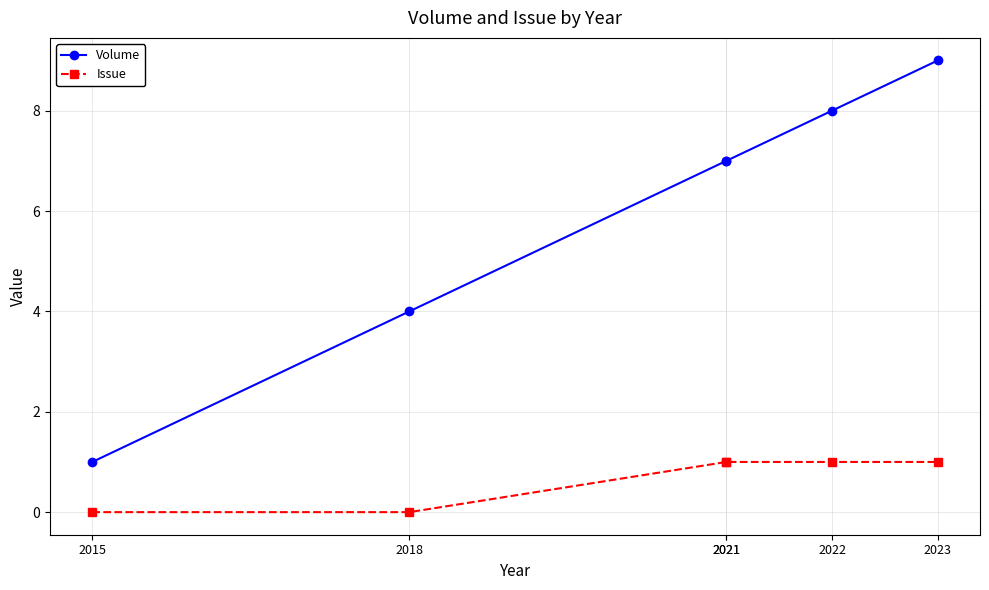

True or false: Volume has more than 1 interior local peaks.

False